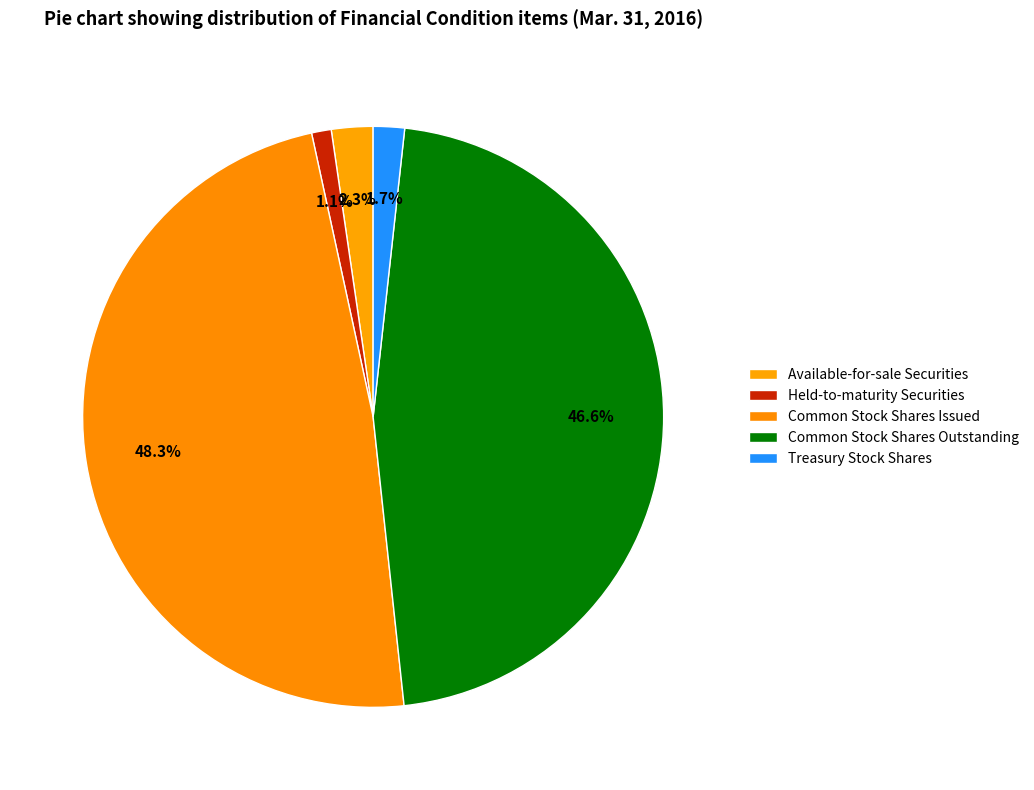

To the nearest percent, what percentage of the pie is Common Stock Shares Outstanding?

47%